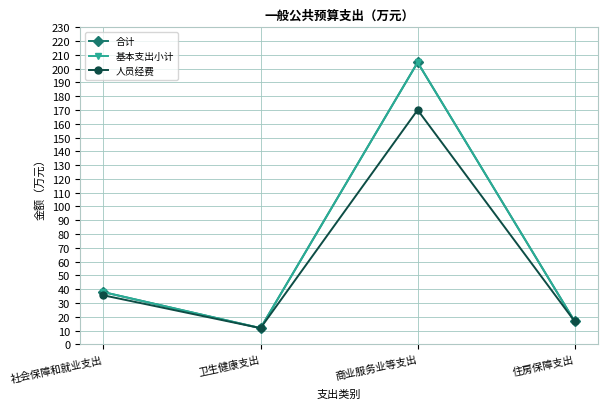

Is this an area chart (filled region under the line)?

No